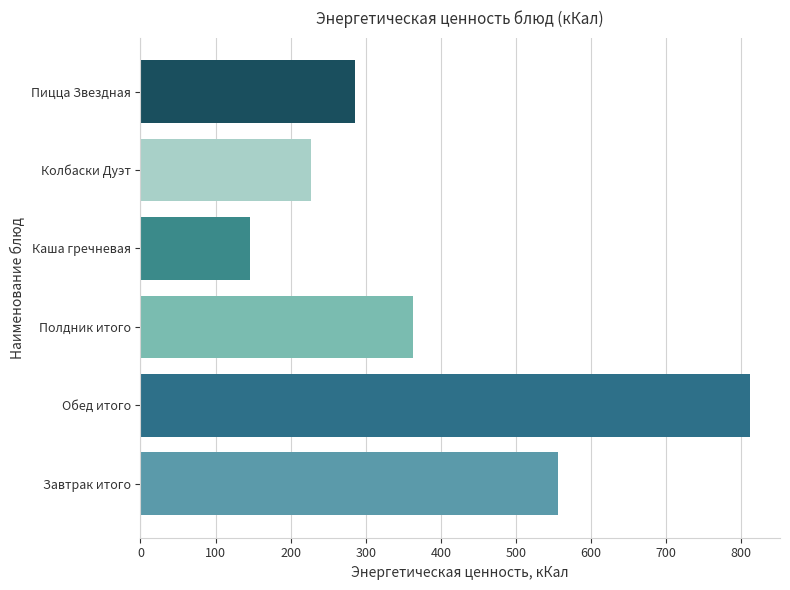

The value at Полдник итого is 362.3. True or false?

True